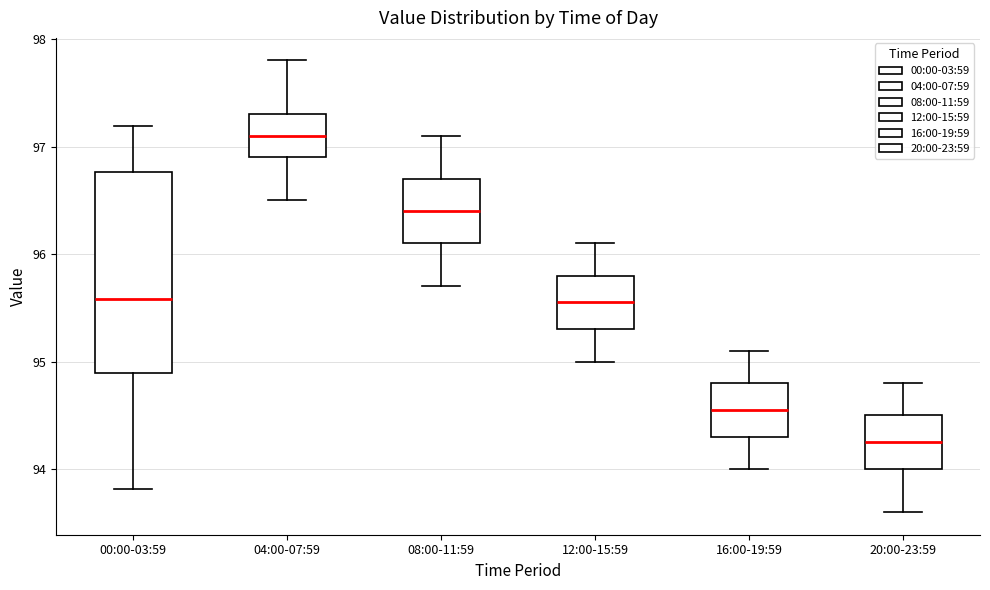

Reading left to right, transcribe this box plot: for each box, give where its median line is, the range the box spans, and where its two whiskers end, as read against the y-axis. The values are not printed on the chart, so give them approximately, as read against the axis.

00:00-03:59: median 95.6, box 94.9 to 96.8, whiskers 93.8 to 97.2
04:00-07:59: median 97.1, box 96.9 to 97.3, whiskers 96.5 to 97.8
08:00-11:59: median 96.4, box 96.1 to 96.7, whiskers 95.7 to 97.1
12:00-15:59: median 95.6, box 95.3 to 95.8, whiskers 95.0 to 96.1
16:00-19:59: median 94.6, box 94.3 to 94.8, whiskers 94.0 to 95.1
20:00-23:59: median 94.3, box 94.0 to 94.5, whiskers 93.6 to 94.8